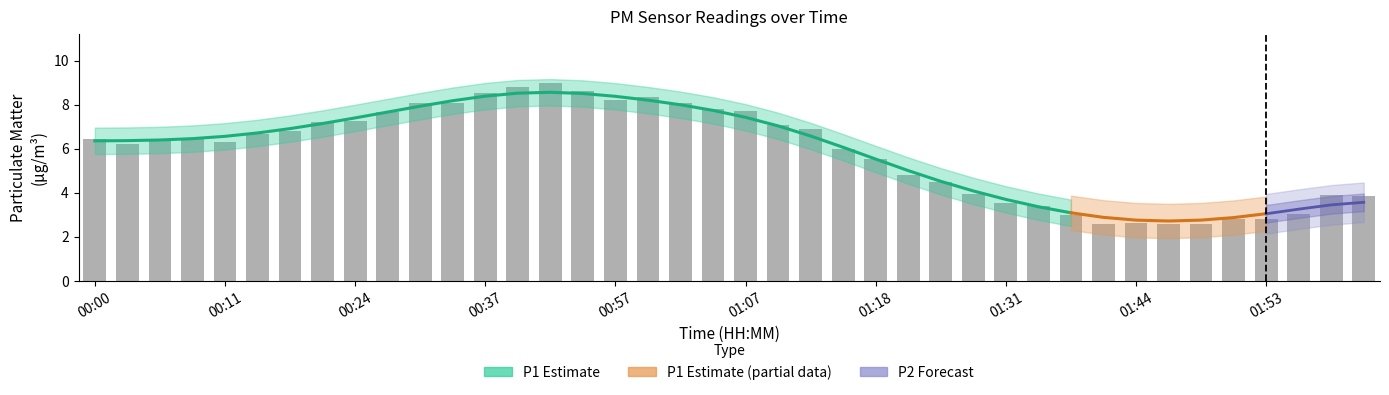

Reading left to right, transcribe all the data shown in this chart.

6.5	6.2	6.3	6.5	6.3	6.7	6.8	7.2	7.3	7.7	8.1	8.1	8.5	8.8	9.0	8.6	8.2	8.3	8.1	7.8	7.7	7.1	6.9	6.0	5.5	4.8	4.5	4.0	3.5	3.4	3.0	2.6	2.6	2.6	2.6	2.8	2.8	3.0	3.9	3.9